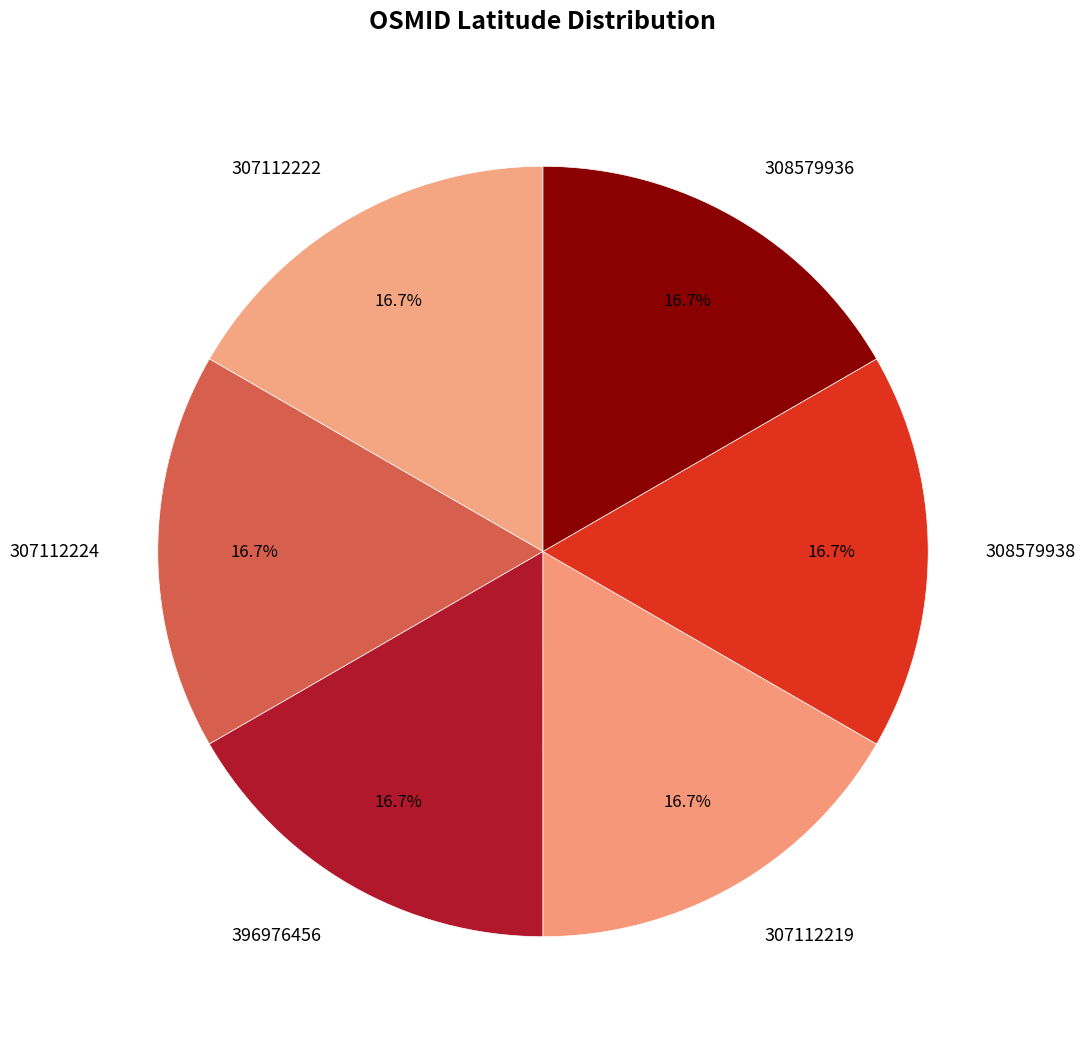

Is it true that 307112222 is 11% of the pie?

False